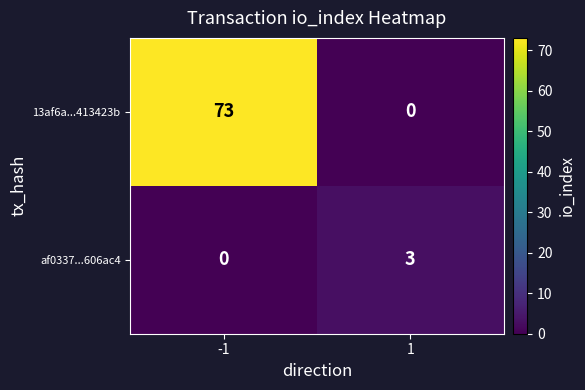

Reading left to right, transcribe all the data shown in this chart.

13af6a...413423b: 73	0
af0337...606ac4: 0	3